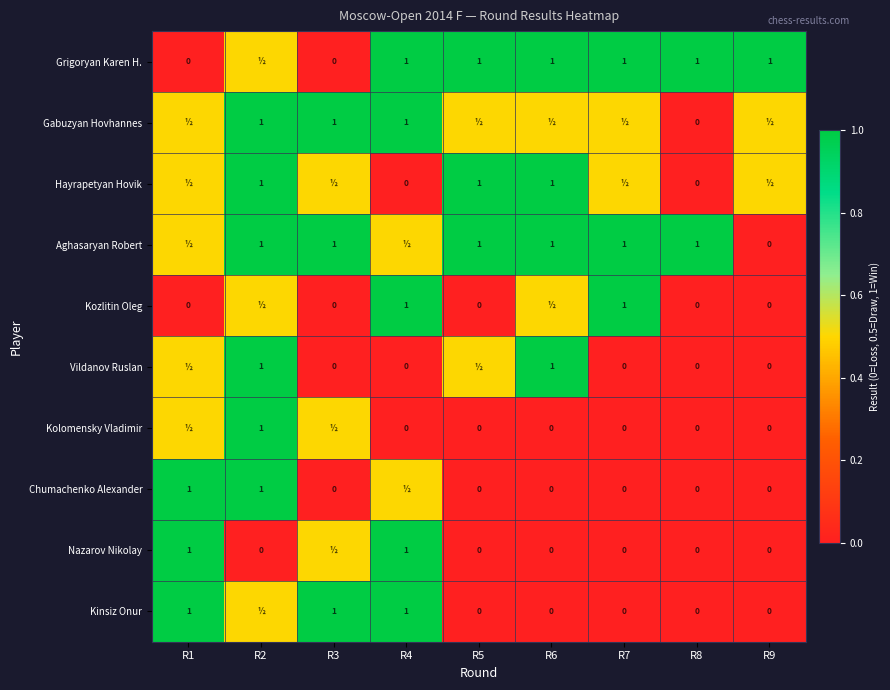

The value of Grigoryan Karen H. at R4 is 1.0. True or false?

True